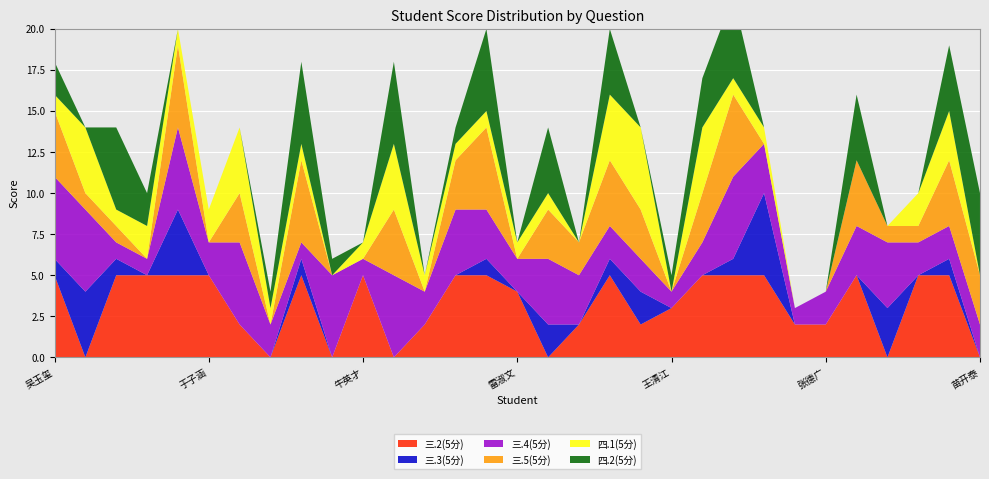

Reading left to right, list all the values displayed in this chart.

三.2(5分): 吴玉玺=5	林森=0	白方烁=5	金杰=5	赵园硕=5	于子涵=5	孙琦蕾=2	徐成龙=0	马嘉辛=5	张培鑫=0	牛英才=5	付鑫哲=0	卢东杰=2	刘文涛=5	王怡宁=5	雷淑文=4	姜书举=0	于乐芃=2	秦健=5	孙杰=2	王清江=3	曹蕾=5	刘西宁=5	侯树圆=5	张玉坤=2	张德广=2	张成龙=5	王健勇=0	孙瑞鑫=5	姜梦娇=5	苗开泰=0
三.3(5分): 吴玉玺=1	林森=4	白方烁=1	金杰=0	赵园硕=4	于子涵=0	孙琦蕾=0	徐成龙=0	马嘉辛=1	张培鑫=0	牛英才=0	付鑫哲=0	卢东杰=0	刘文涛=0	王怡宁=1	雷淑文=0	姜书举=2	于乐芃=0	秦健=1	孙杰=2	王清江=0	曹蕾=0	刘西宁=1	侯树圆=5	张玉坤=0	张德广=0	张成龙=0	王健勇=3	孙瑞鑫=0	姜梦娇=1	苗开泰=0
三.4(5分): 吴玉玺=5	林森=5	白方烁=1	金杰=1	赵园硕=5	于子涵=2	孙琦蕾=5	徐成龙=2	马嘉辛=1	张培鑫=5	牛英才=1	付鑫哲=5	卢东杰=2	刘文涛=4	王怡宁=3	雷淑文=2	姜书举=4	于乐芃=3	秦健=2	孙杰=2	王清江=1	曹蕾=2	刘西宁=5	侯树圆=3	张玉坤=1	张德广=2	张成龙=3	王健勇=4	孙瑞鑫=2	姜梦娇=2	苗开泰=2
三.5(5分): 吴玉玺=4	林森=1	白方烁=1	金杰=0	赵园硕=5	于子涵=0	孙琦蕾=3	徐成龙=0	马嘉辛=5	张培鑫=0	牛英才=0	付鑫哲=4	卢东杰=0	刘文涛=3	王怡宁=5	雷淑文=0	姜书举=3	于乐芃=2	秦健=4	孙杰=3	王清江=0	曹蕾=3	刘西宁=5	侯树圆=0	张玉坤=0	张德广=0	张成龙=4	王健勇=1	孙瑞鑫=1	姜梦娇=4	苗开泰=3
四.1(5分): 吴玉玺=1	林森=4	白方烁=1	金杰=2	赵园硕=1	于子涵=2	孙琦蕾=4	徐成龙=1	马嘉辛=1	张培鑫=0	牛英才=1	付鑫哲=4	卢东杰=1	刘文涛=1	王怡宁=1	雷淑文=1	姜书举=1	于乐芃=0	秦健=4	孙杰=5	王清江=0	曹蕾=4	刘西宁=1	侯树圆=1	张玉坤=0	张德广=0	张成龙=0	王健勇=0	孙瑞鑫=2	姜梦娇=3	苗开泰=0
四.2(5分): 吴玉玺=2	林森=0	白方烁=5	金杰=2	赵园硕=0	于子涵=0	孙琦蕾=0	徐成龙=1	马嘉辛=5	张培鑫=1	牛英才=0	付鑫哲=5	卢东杰=0	刘文涛=1	王怡宁=5	雷淑文=0	姜书举=4	于乐芃=0	秦健=4	孙杰=0	王清江=1	曹蕾=3	刘西宁=5	侯树圆=0	张玉坤=0	张德广=0	张成龙=4	王健勇=0	孙瑞鑫=0	姜梦娇=4	苗开泰=5